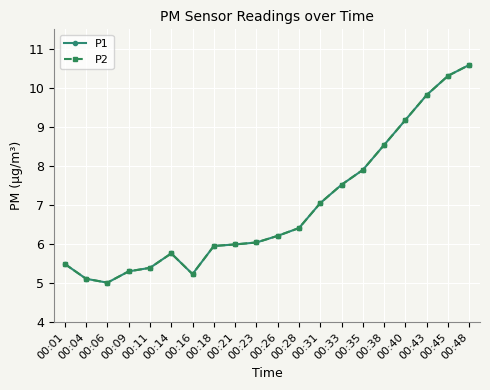

Where is the first local minimum for P2?

00:06